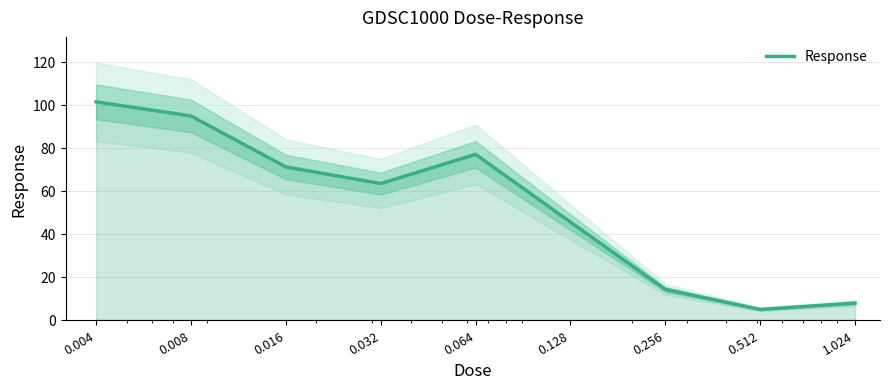

What is the maximum value shown in the chart?

101.4